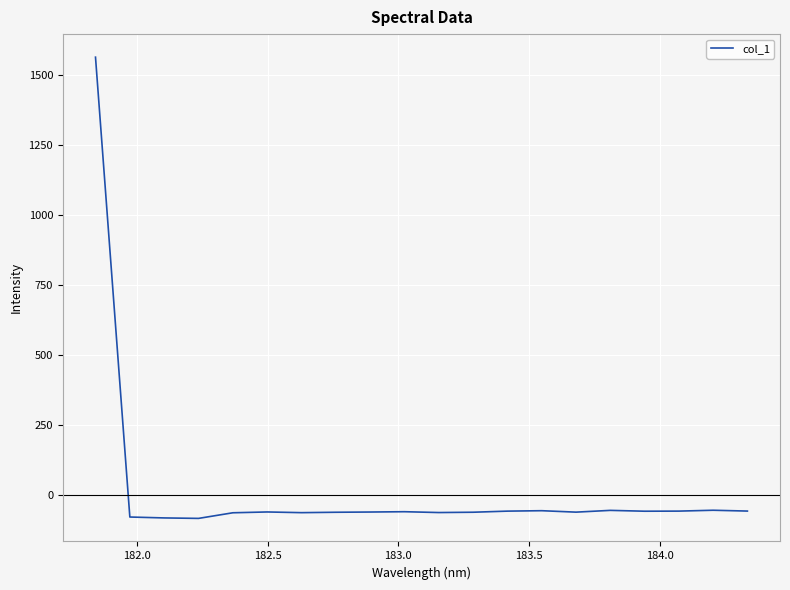

What is the difference between the maximum and minimum values?

1648.1